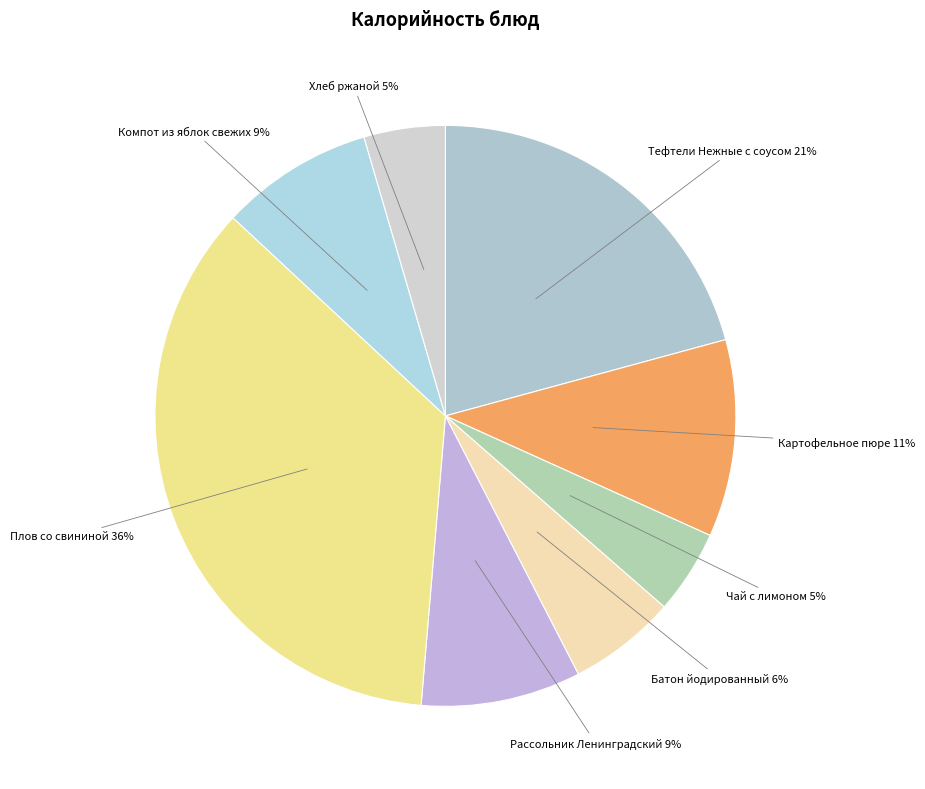

How many segments does this pie chart have?

8